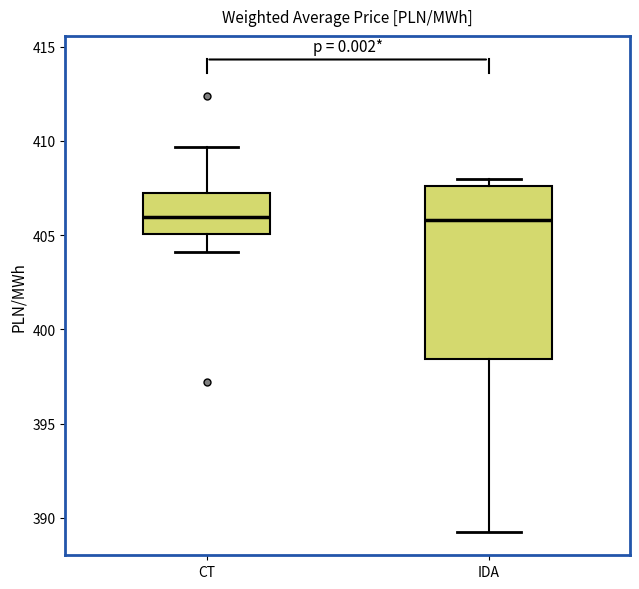

Where is the lower edge of the box for CT on the y-axis? The values are not printed on the chart, so give them approximately, as read against the axis.

405.0